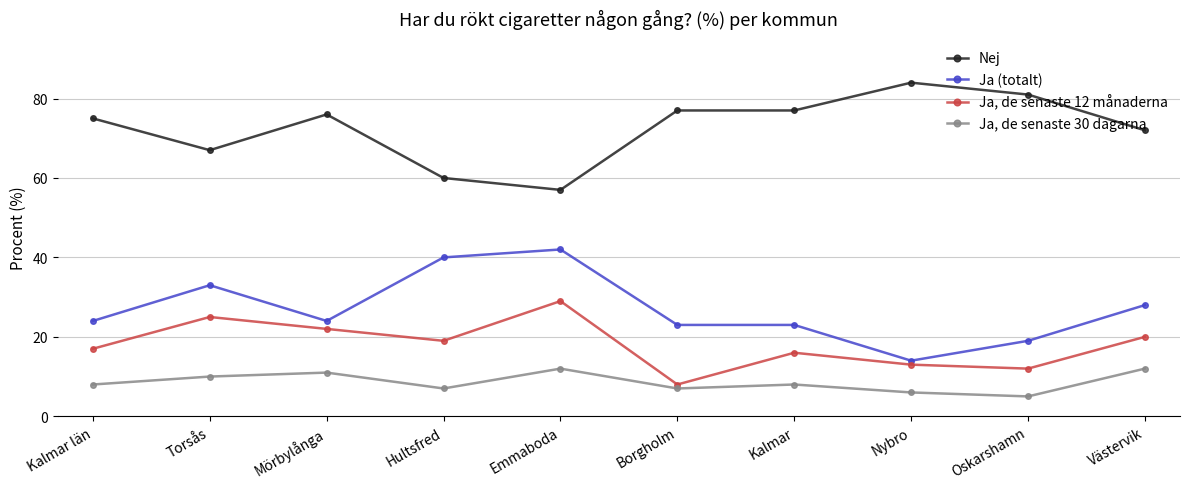

At which category does Ja, de senaste 30 dagarna reach its first local peak?

Mörbylånga